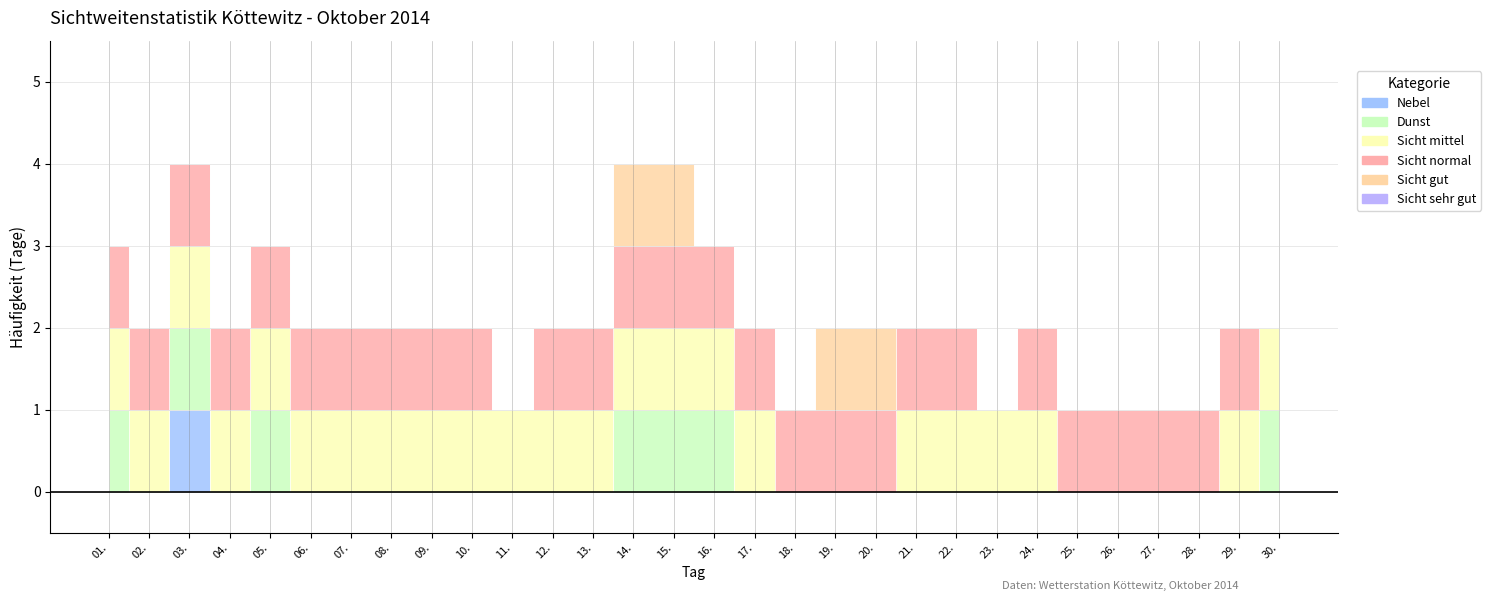

The Sicht gut series shows 1 at 21.. True or false?

False